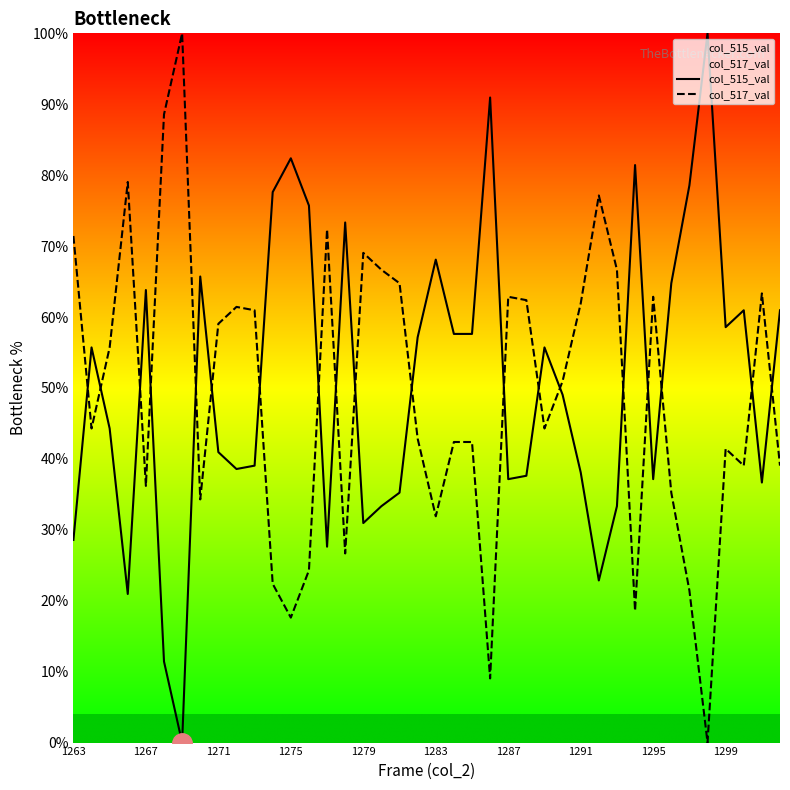

The value of col_517_val at 1267 is 36.2. True or false?

True